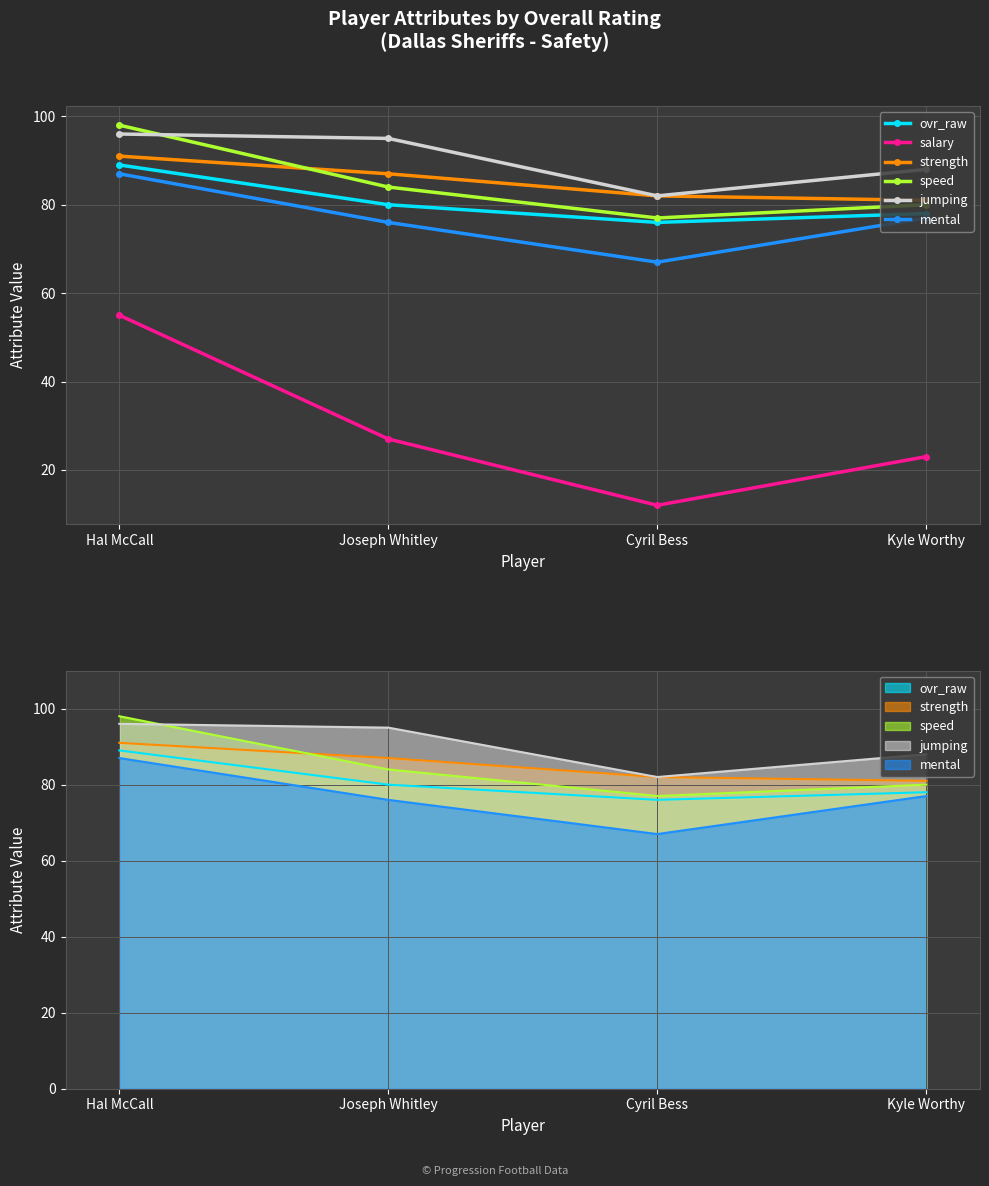

How many values in the strength series exceed 87?

1